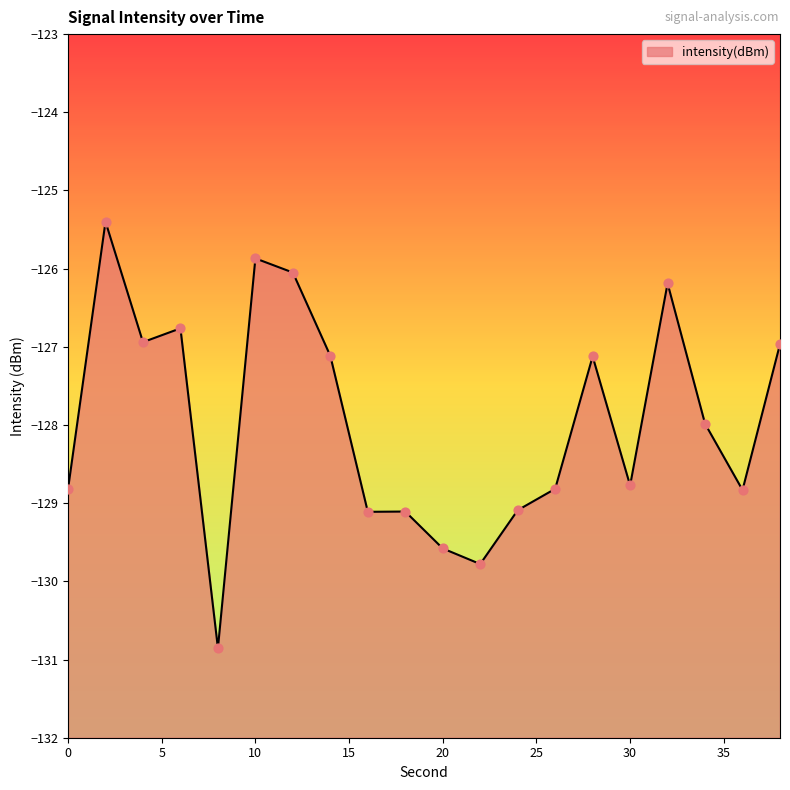

What is the change in value from 0 to 4?

+1.9